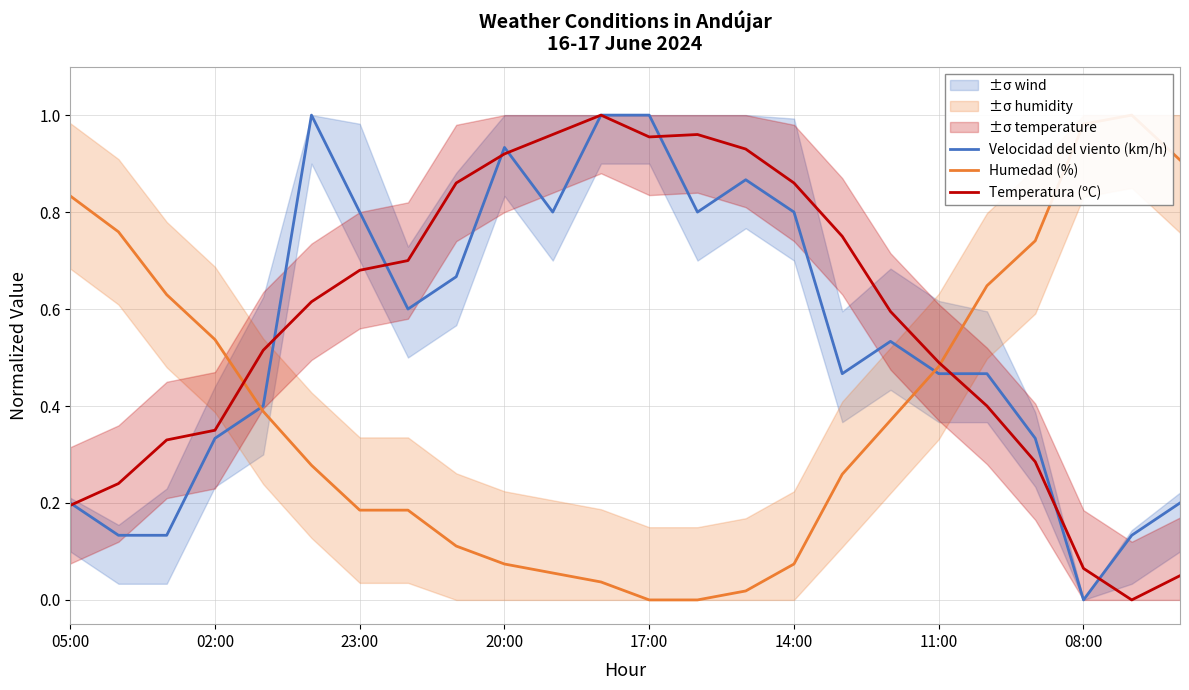

In Humedad (%), how many points are higher than both neighbors (excluding endpoints)?

1